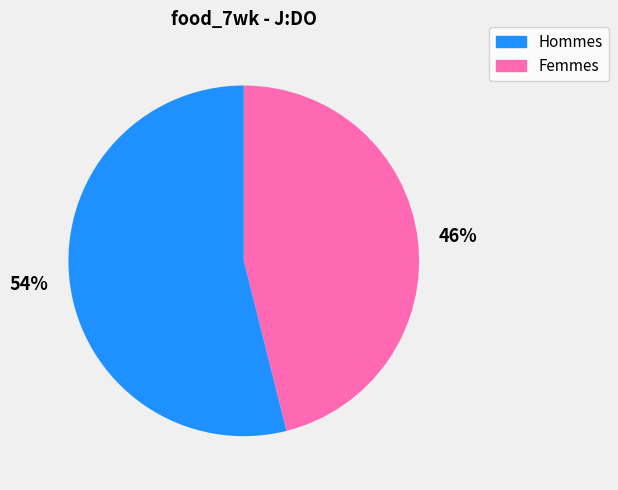

To the nearest percent, what is the difference between the largest and smallest slice percentages?

8%